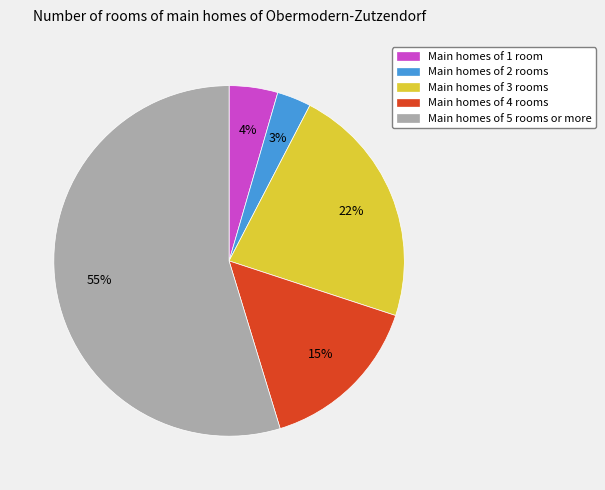

Is it true that Main homes of 1 room is 15% of the pie?

False